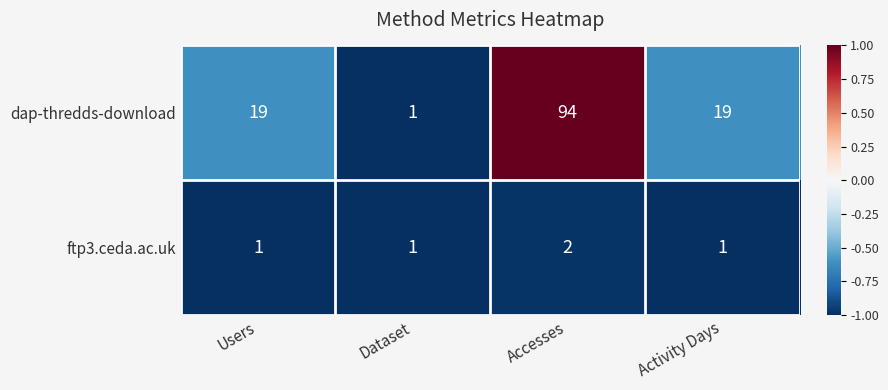

What is the spread (max minus min) of values at Activity Days?

18